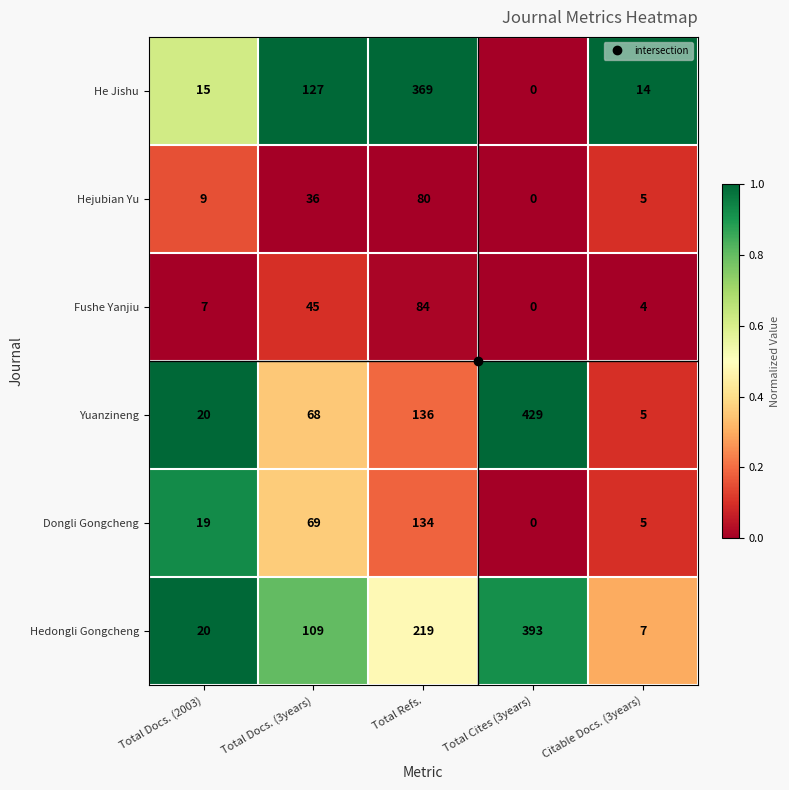

Which series has the widest spread of values?

Yuanzineng